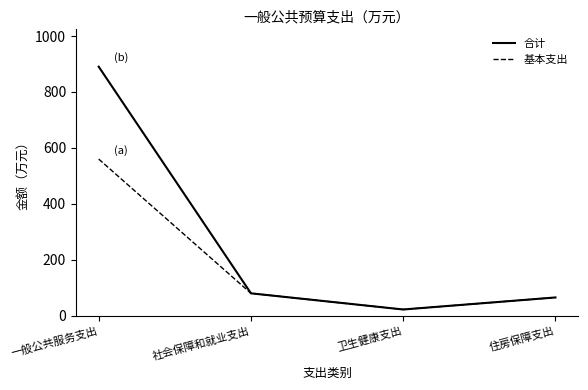

What is the difference between the maximum and second lowest values in the 合计 series?

825.5